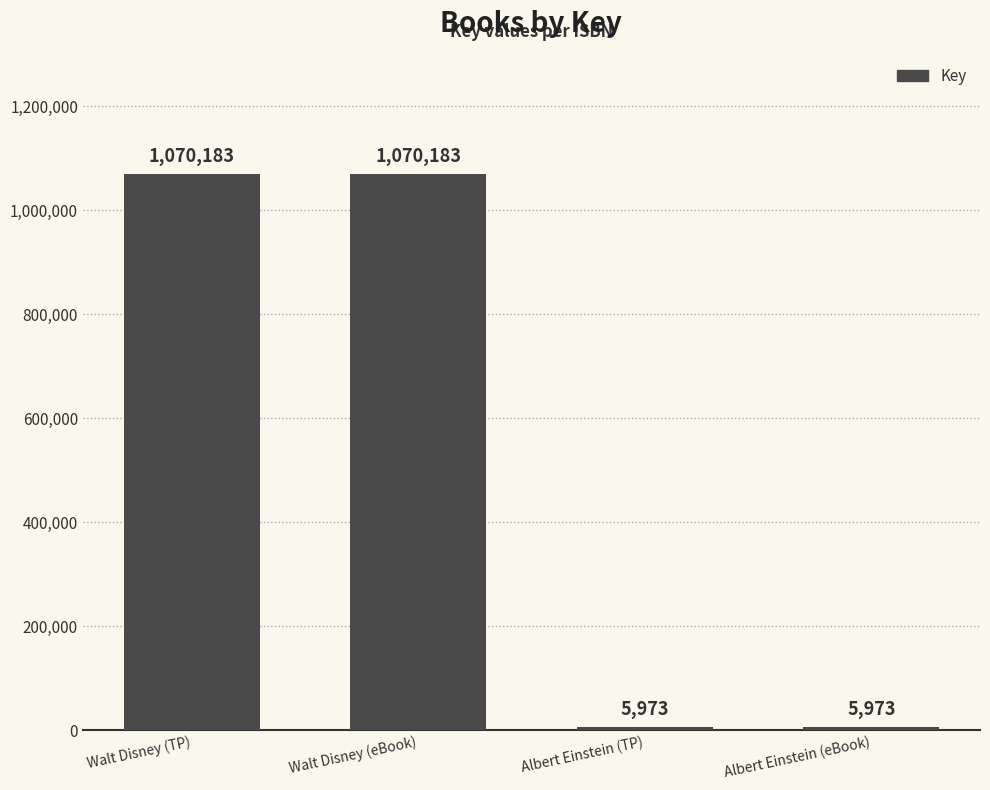

What is the sum of the values at Walt Disney (TP) and Walt Disney (eBook)?

2140366